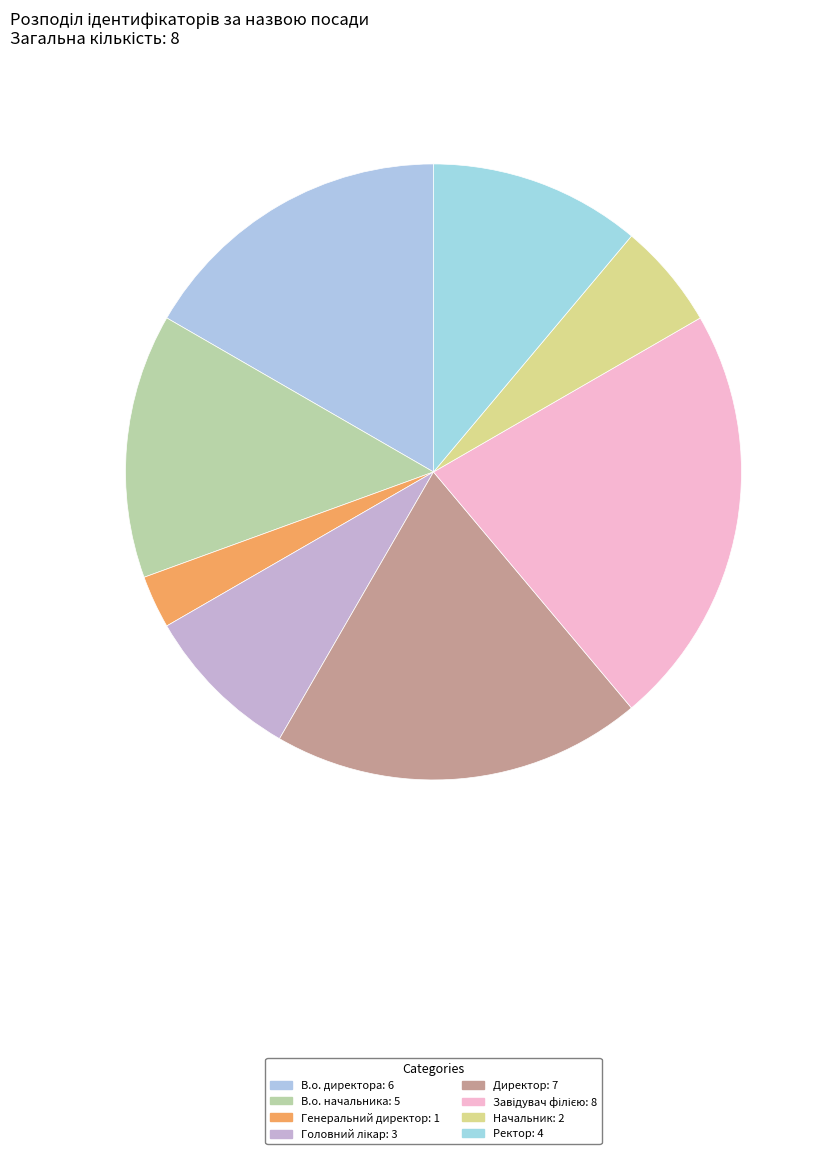

Rank the categories by value from lowest to highest.

Генеральний директор, Начальник, Головний лікар, Ректор, В.о. начальника, В.о. директора, Директор, Завідувач філією